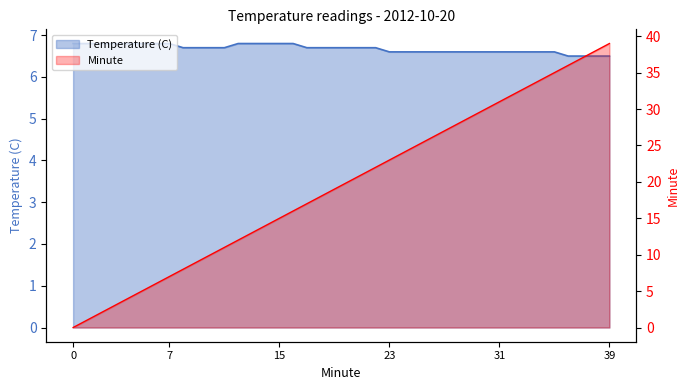

Reading left to right, extract all data points from this chart.

Temperature (C): 0=6.8	1=6.8	2=6.8	3=6.8	4=6.8	5=6.8	6=6.8	7=6.8	8=6.7	9=6.7	10=6.7	11=6.7	12=6.8	13=6.8	14=6.8	15=6.8	16=6.8	17=6.7	18=6.7	19=6.7	20=6.7	21=6.7	22=6.7	23=6.6	24=6.6	25=6.6	26=6.6	27=6.6	28=6.6	29=6.6	30=6.6	31=6.6	32=6.6	33=6.6	34=6.6	35=6.6	36=6.5	37=6.5	38=6.5	39=6.5
Minute: 0=0.0	1=1.0	2=2.0	3=3.0	4=4.0	5=5.0	6=6.0	7=7.0	8=8.0	9=9.0	10=10.0	11=11.0	12=12.0	13=13.0	14=14.0	15=15.0	16=16.0	17=17.0	18=18.0	19=19.0	20=20.0	21=21.0	22=22.0	23=23.0	24=24.0	25=25.0	26=26.0	27=27.0	28=28.0	29=29.0	30=30.0	31=31.0	32=32.0	33=33.0	34=34.0	35=35.0	36=36.0	37=37.0	38=38.0	39=39.0